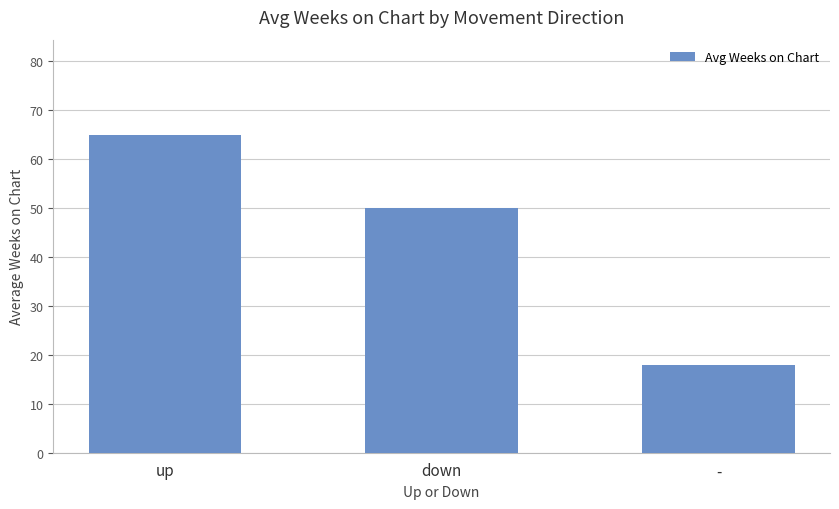

Reading left to right, list all the values displayed in this chart.

up=64.8	down=49.9	-=17.9